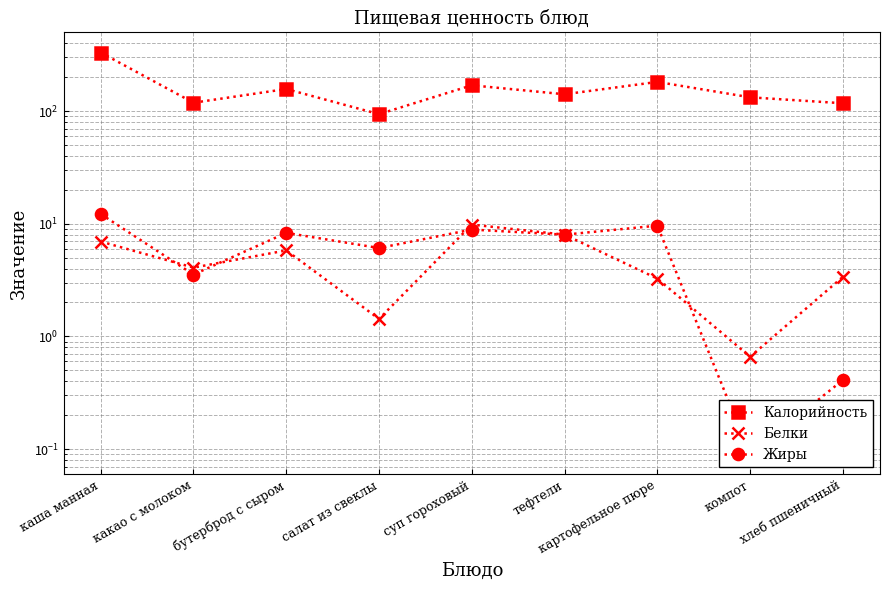

What is the difference between the Белки values at бутерброд с сыром and каша манная?

1.2